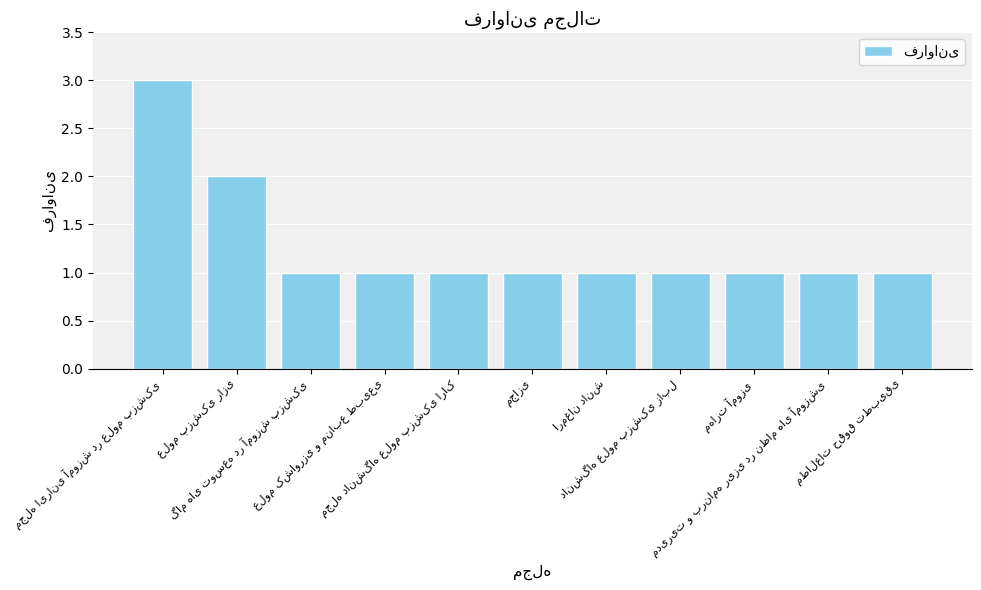

What is the sum of all values?

14